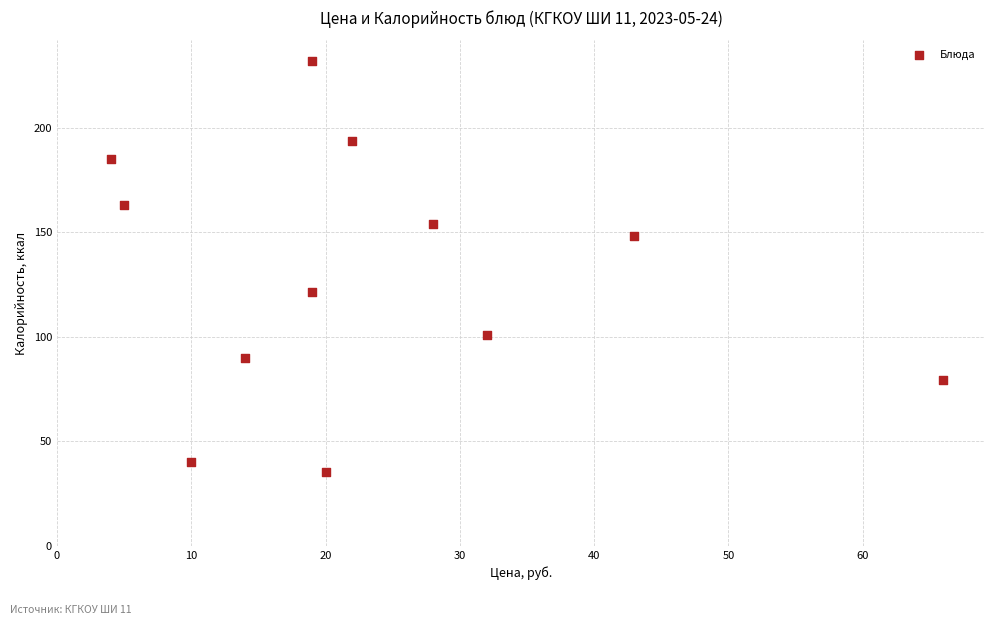

What is the range of Y values (max minus min)?

196.7